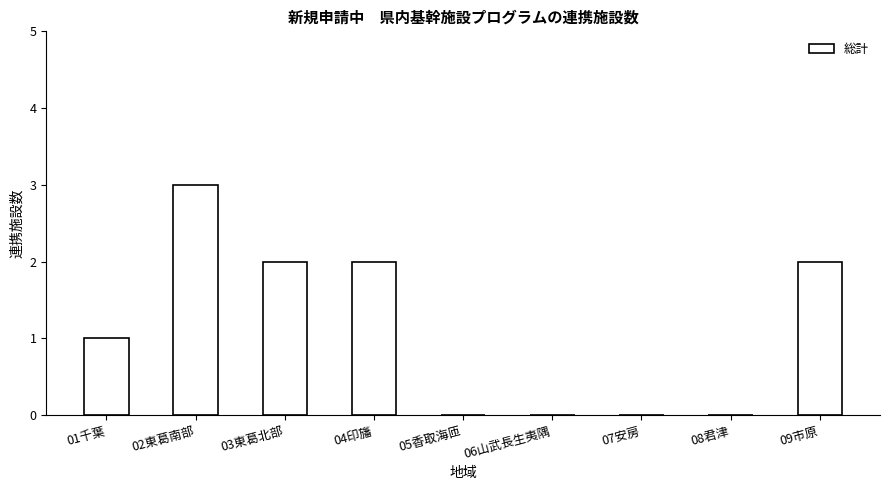

Where is the data nearest to the value 1?

01千葉